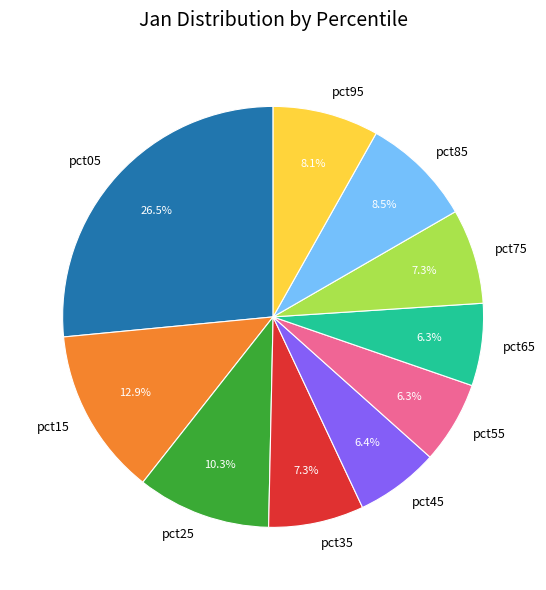

What is the largest slice in the pie chart?

pct05